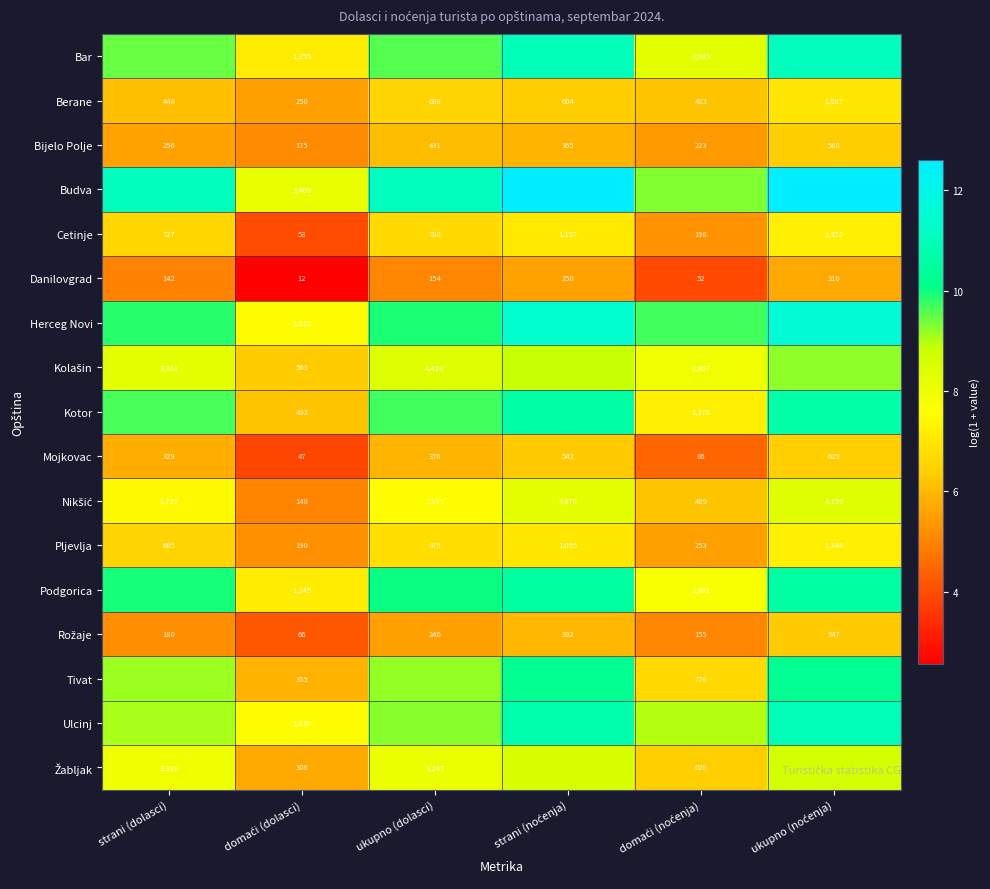

Where is Mojkovac nearest to the value 338?

strani (dolasci)